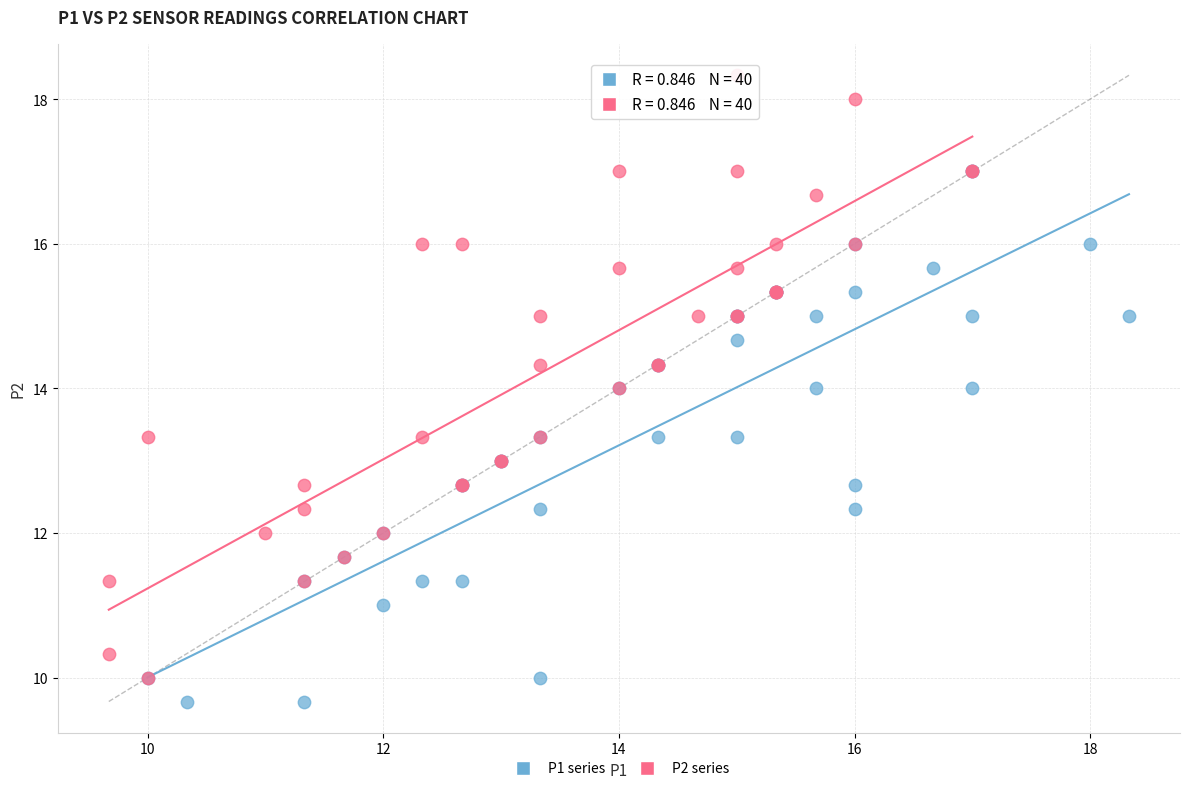

Which series reaches the maximum Y coordinate?

P2 series